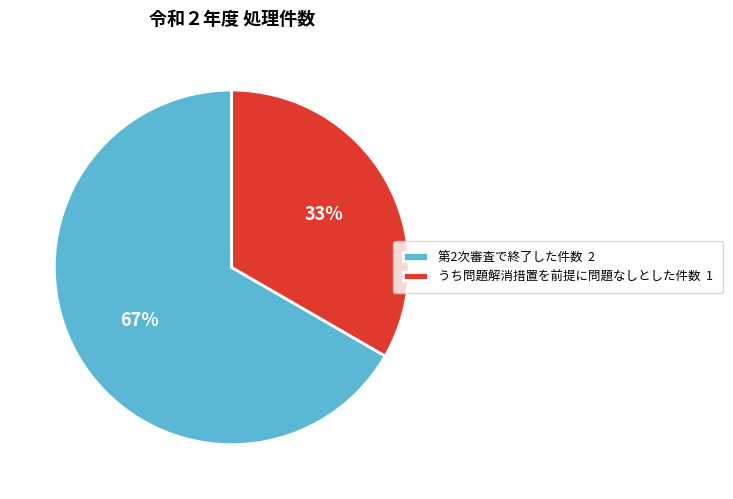

Which category accounts for the majority?

第2次審査で終了した件数 2